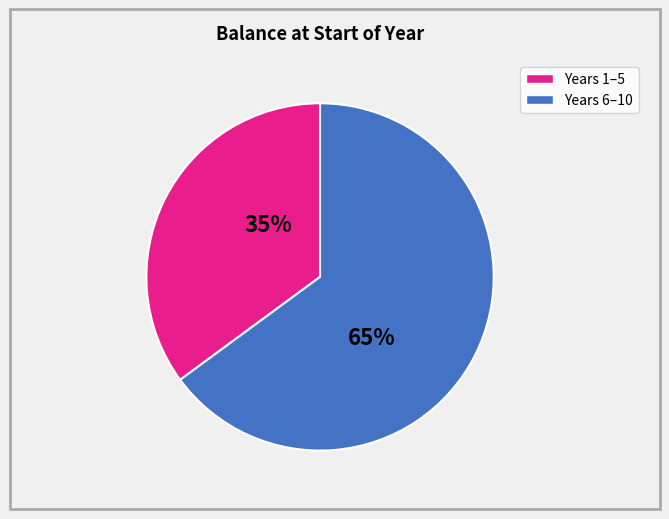

Does any single category account for the majority?

Yes